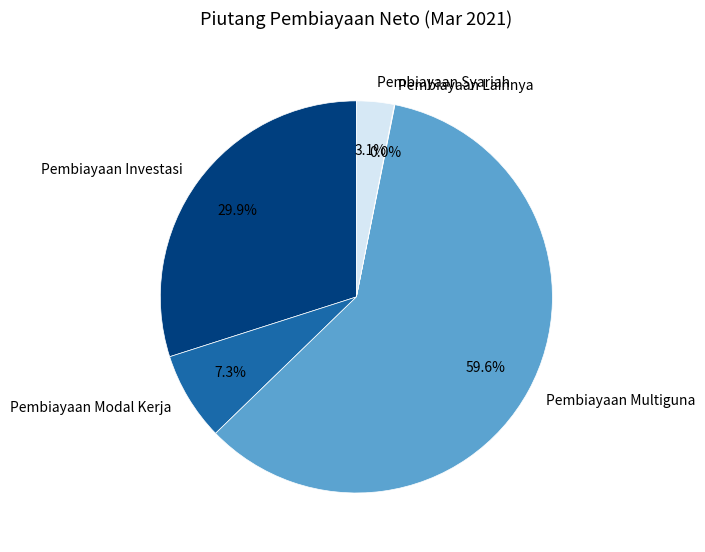

What is the largest slice in the pie chart?

Pembiayaan Multiguna